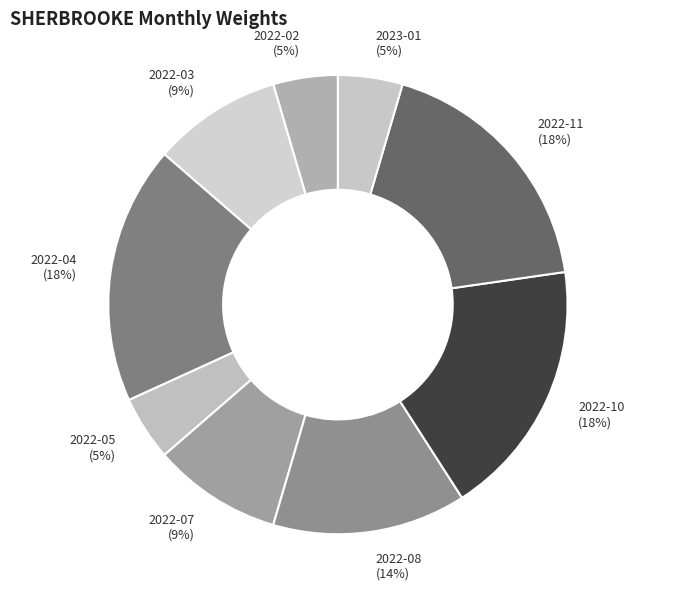

To the nearest percent, what is the combined percentage of 2022-08 (14%) and 2022-11 (18%)?

32%